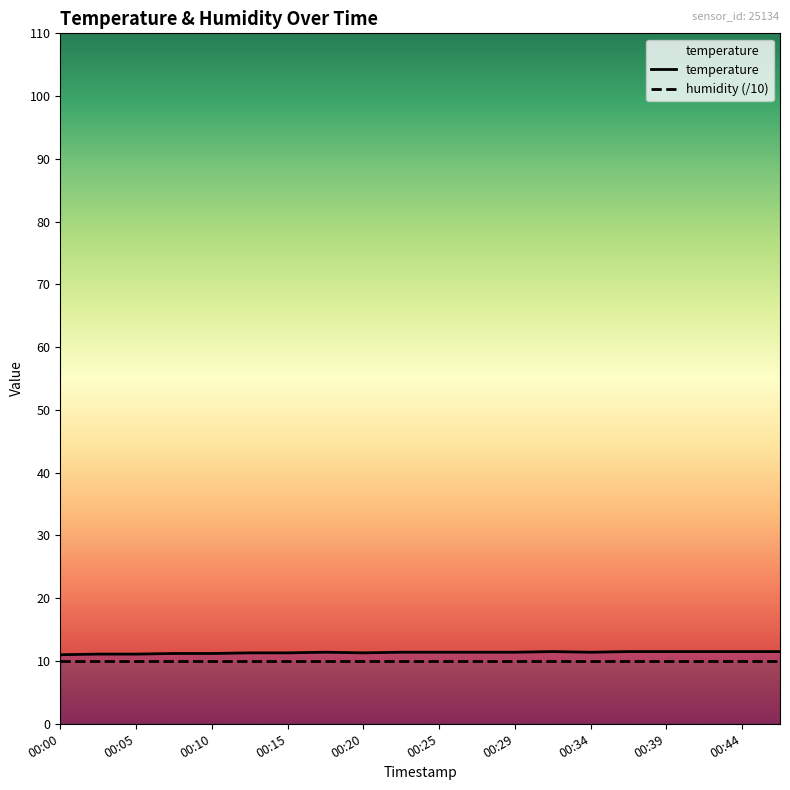

Which series has the largest range (max minus min)?

temperature